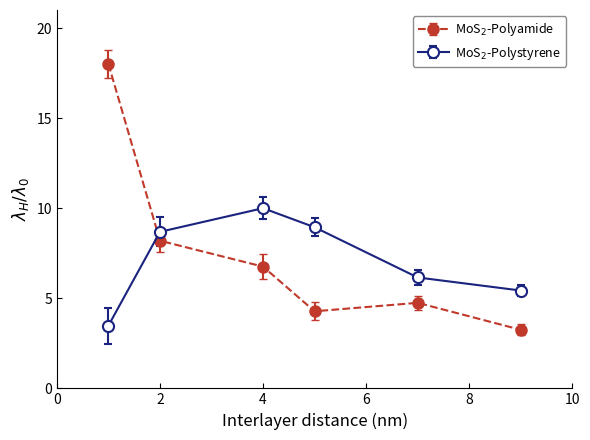

What is the minimum value shown in the chart?

3.3